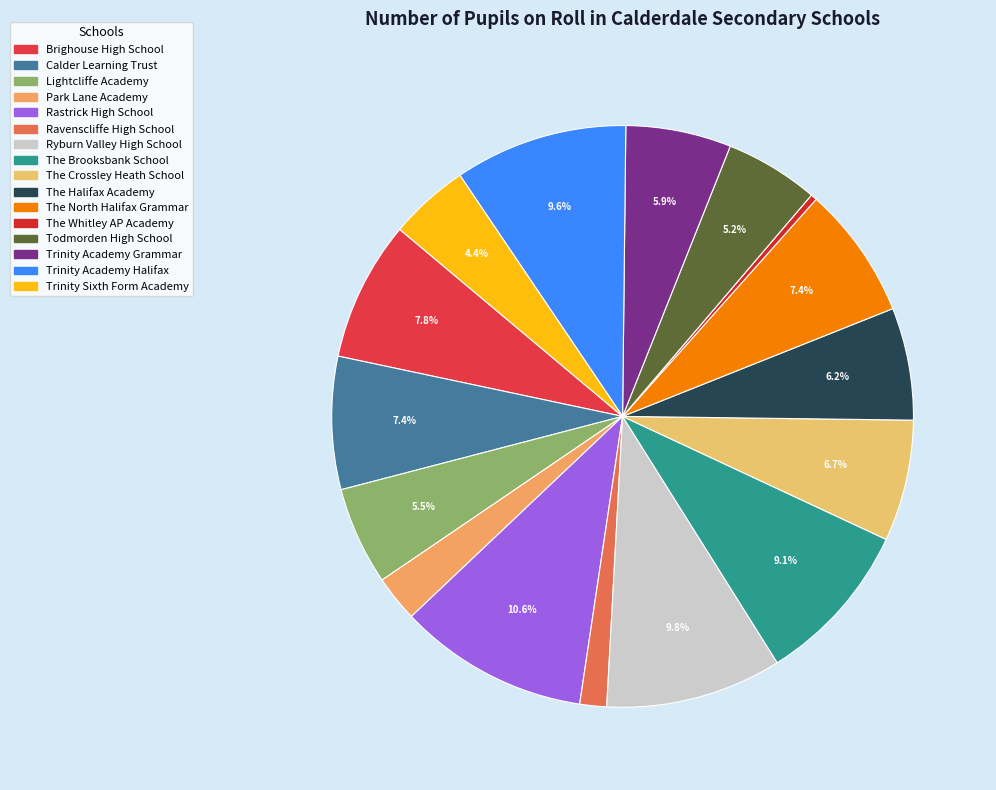

Rank the categories by value from highest to lowest.

Rastrick High School, Ryburn Valley High School, Trinity Academy Halifax, The Brooksbank School, Brighouse High School, Calder Learning Trust, The North Halifax Grammar, The Crossley Heath School, The Halifax Academy, Trinity Academy Grammar, Lightcliffe Academy, Todmorden High School, Trinity Sixth Form Academy, Park Lane Academy, Ravenscliffe High School, The Whitley AP Academy